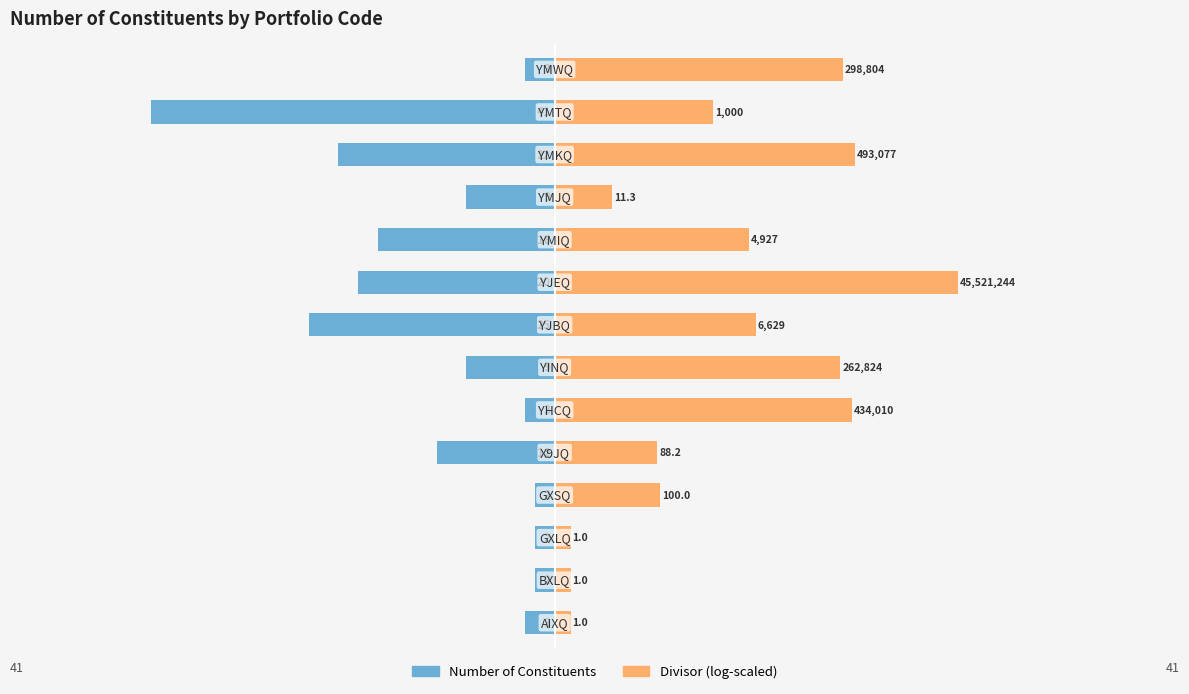

Reading left to right, transcribe all the data shown in this chart.

Number of Constituents: 0=-3.0	1=-2.0	2=-2.0	3=-2.0	4=-12.0	5=-3.0	6=-9.0	7=-25.0	8=-20.0	9=-18.0	10=-9.0	11=-22.0	12=-41.0	13=-3.0
Divisor (log-scaled): 0=1.6	1=1.6	2=1.6	3=10.7	4=10.4	5=30.2	6=29.0	7=20.5	8=41.0	9=19.8	10=5.8	11=30.5	12=16.1	13=29.3